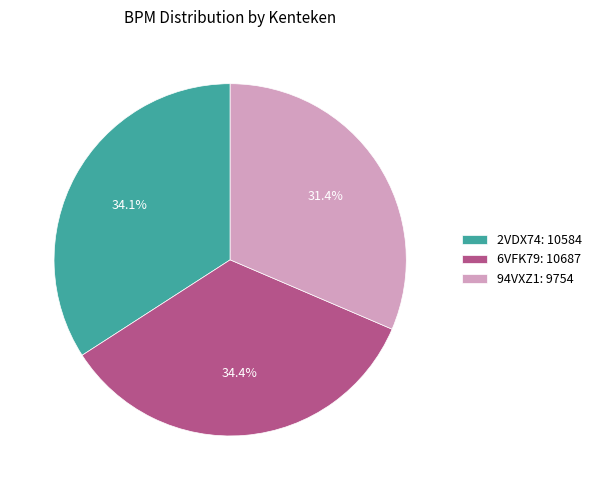

Which category has the smallest portion of the pie?

94VXZ1